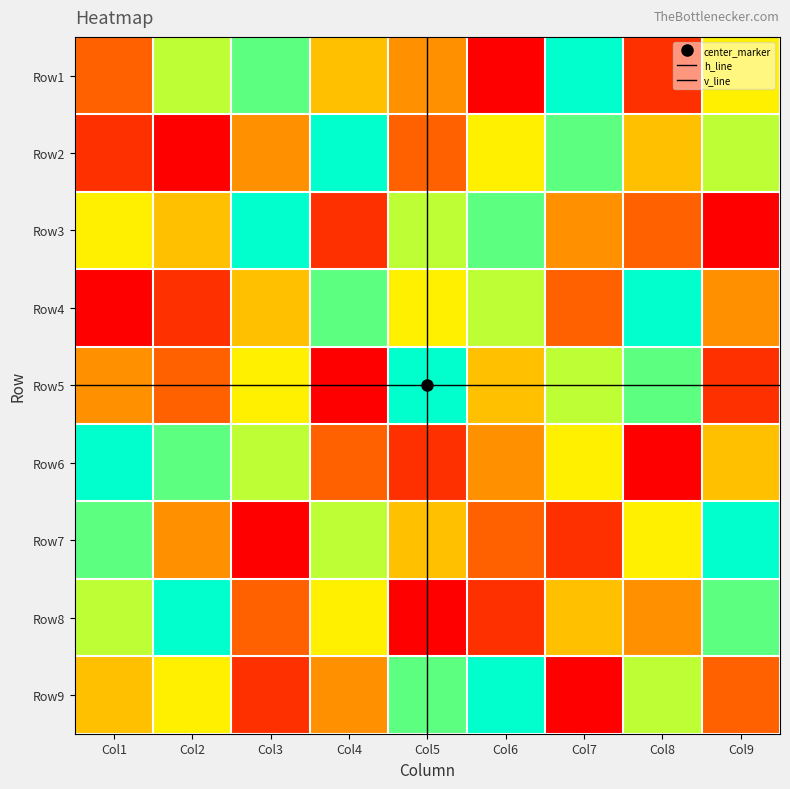

How many data points does each series have?

9